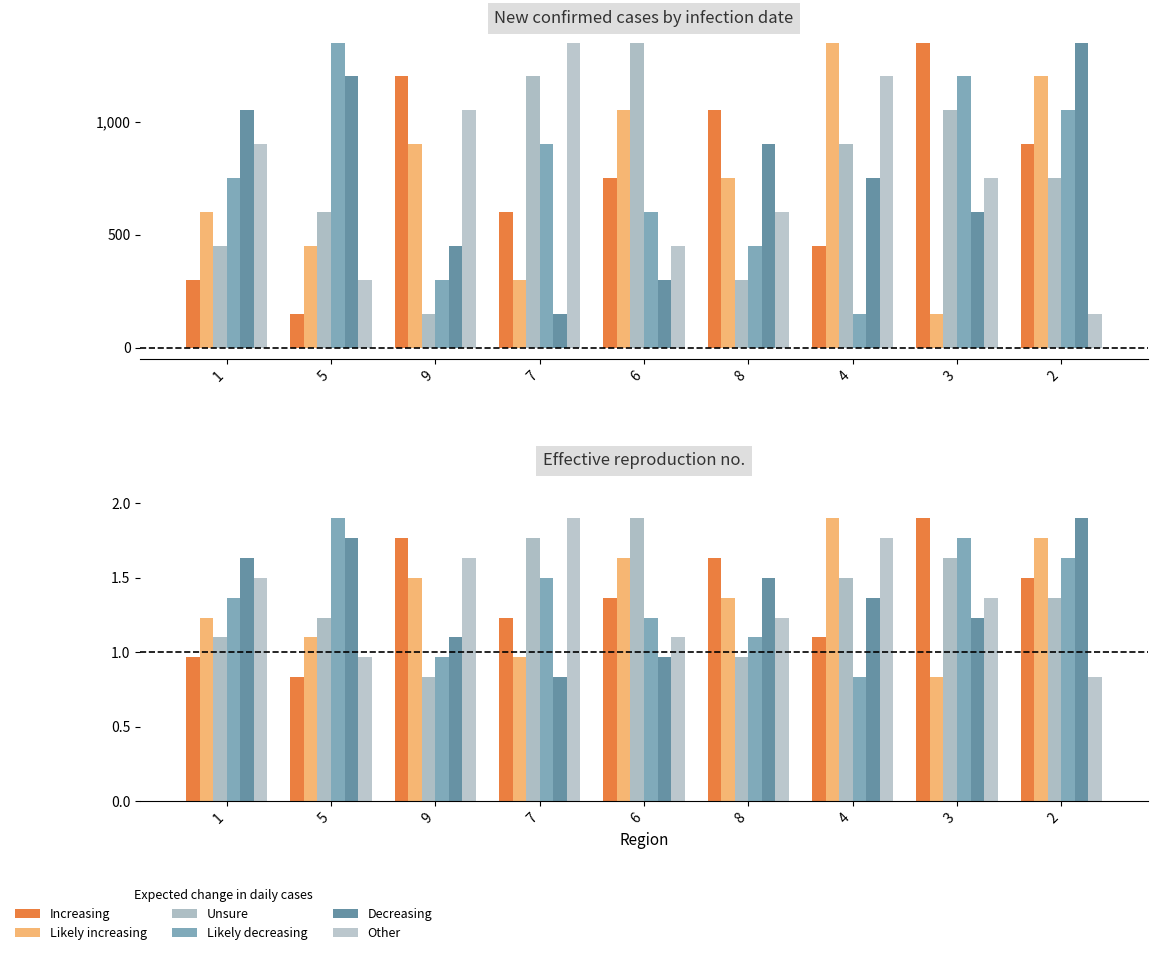

Reading right to left, transcribe all the data shown in this chart.

col_5: 2=1.5	3=1.9	4=1.1	8=1.6	6=1.4	7=1.2	9=1.8	5=0.8	1=1.0
col_2: 2=1.8	3=0.8	4=1.9	8=1.4	6=1.6	7=1.0	9=1.5	5=1.1	1=1.2
col_3: 2=1.4	3=1.6	4=1.5	8=1.0	6=1.9	7=1.8	9=0.8	5=1.2	1=1.1
col_7: 2=1.6	3=1.8	4=0.8	8=1.1	6=1.2	7=1.5	9=1.0	5=1.9	1=1.4
col_8: 2=1.9	3=1.2	4=1.4	8=1.5	6=1.0	7=0.8	9=1.1	5=1.8	1=1.6
col_6: 2=0.8	3=1.4	4=1.8	8=1.2	6=1.1	7=1.9	9=1.6	5=1.0	1=1.5